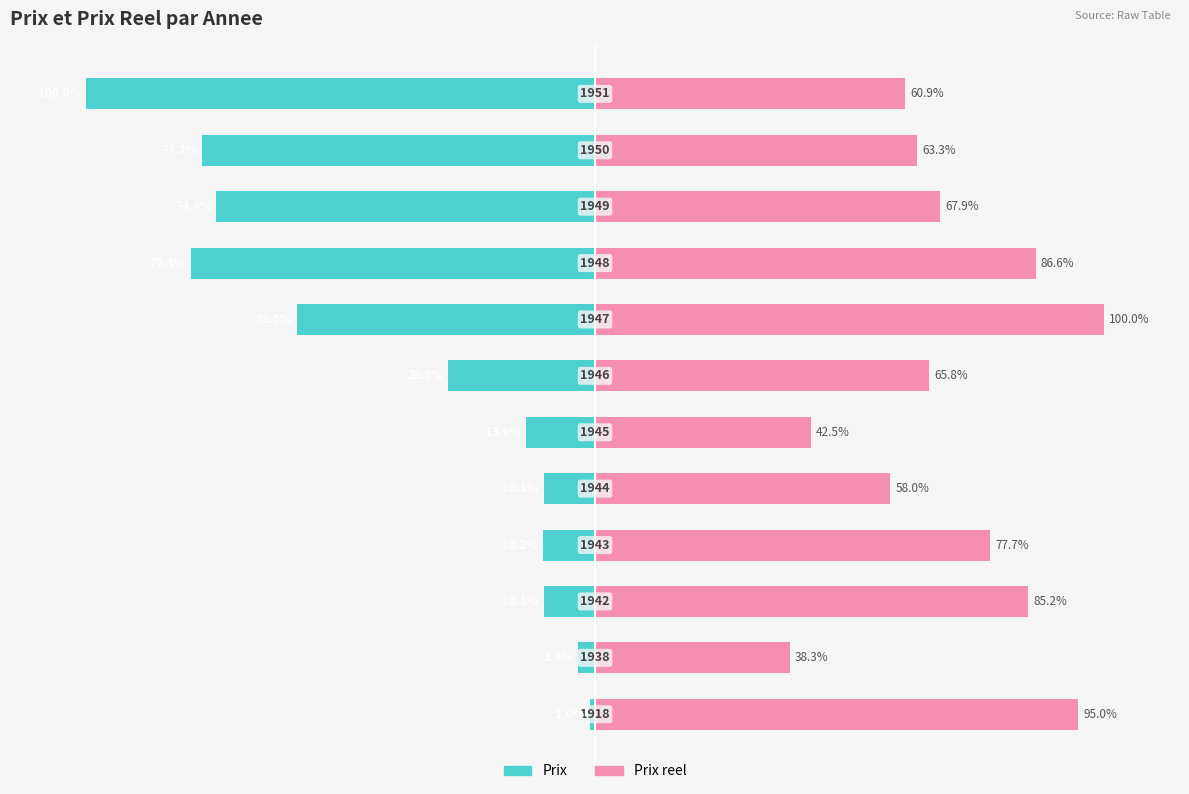

Which series has the largest range (max minus min)?

Prix